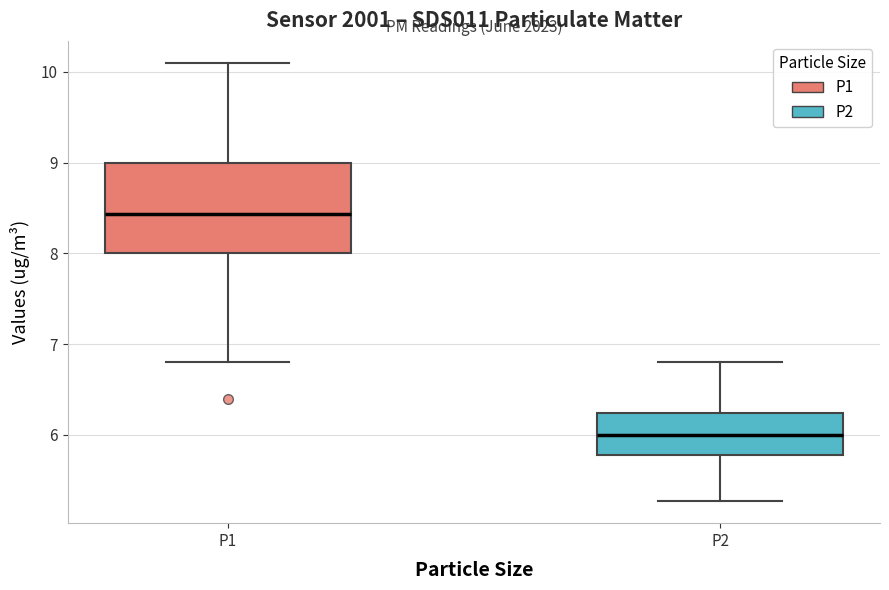

Where is the upper edge of the box for P1 on the y-axis? The values are not printed on the chart, so give them approximately, as read against the axis.

9.0